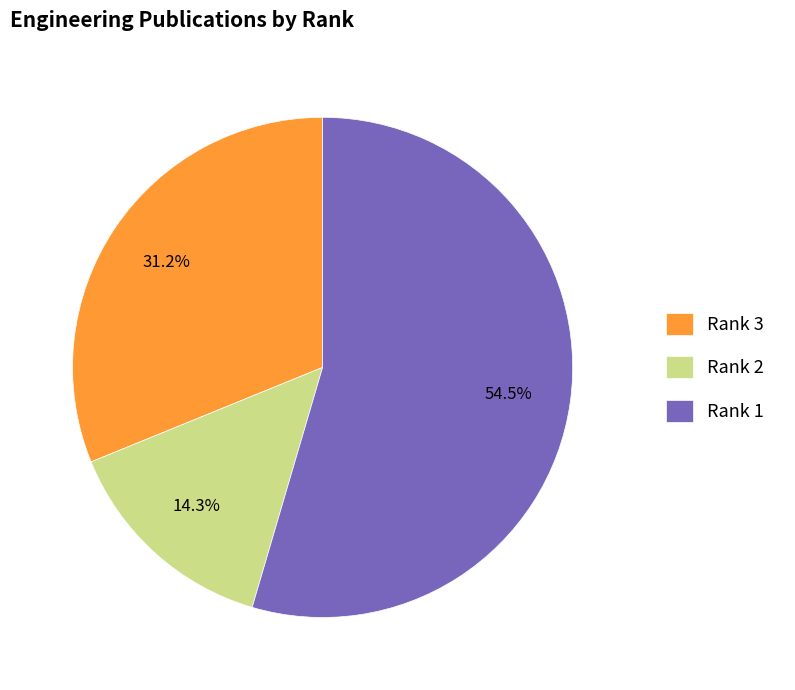

Which category accounts for the majority?

Rank 1